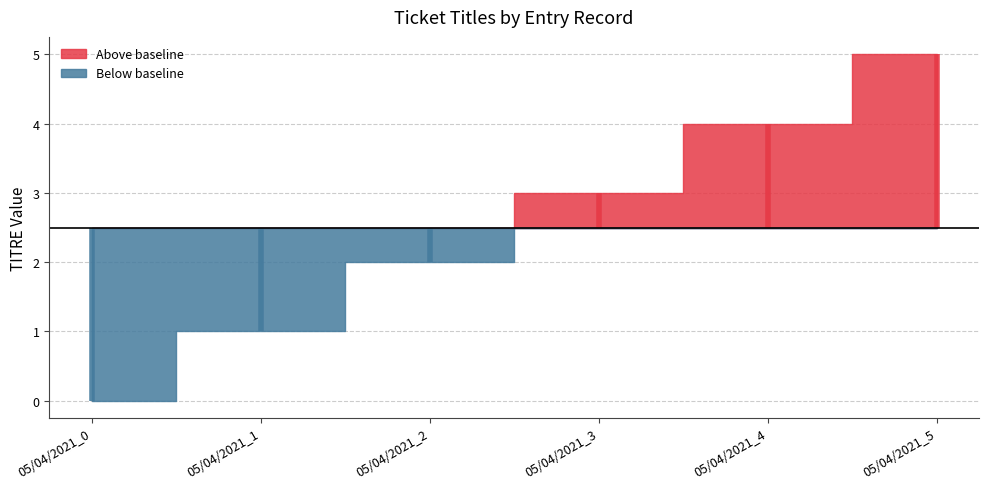

At which category does the chart reach its minimum across all series?

05/04/2021_0